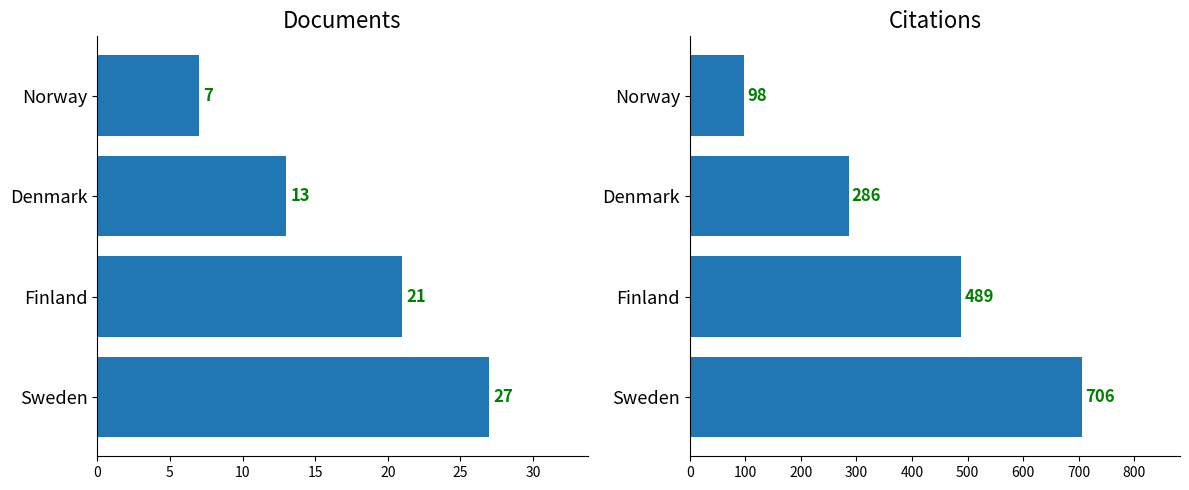

What is the value of the Citations bar at the 4th from the left?

98